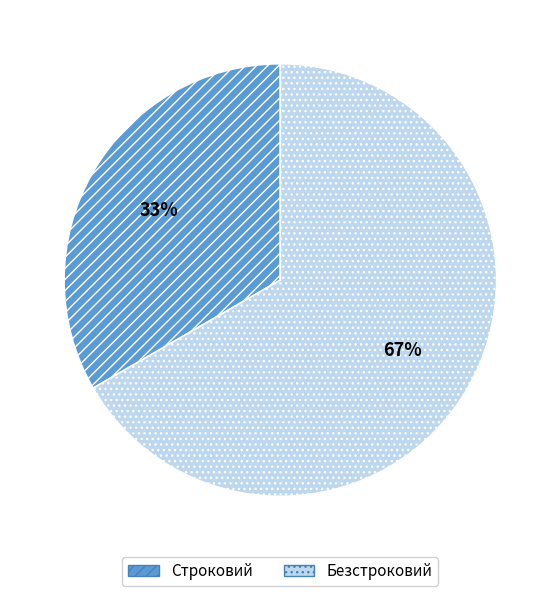

What is the largest slice in the pie chart?

Безстроковий